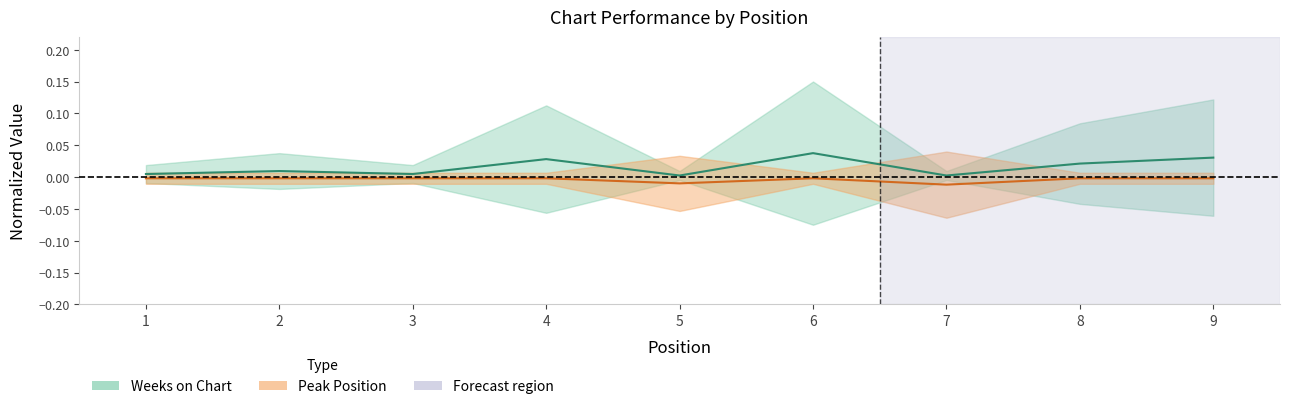

Is it true that Peak Position equals -0.0 at 6?

False